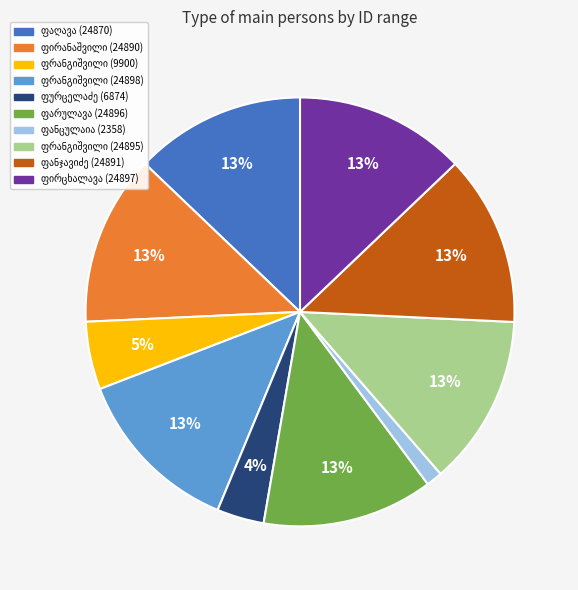

To the nearest percent, what is the difference between the largest and smallest slice percentages?

12%